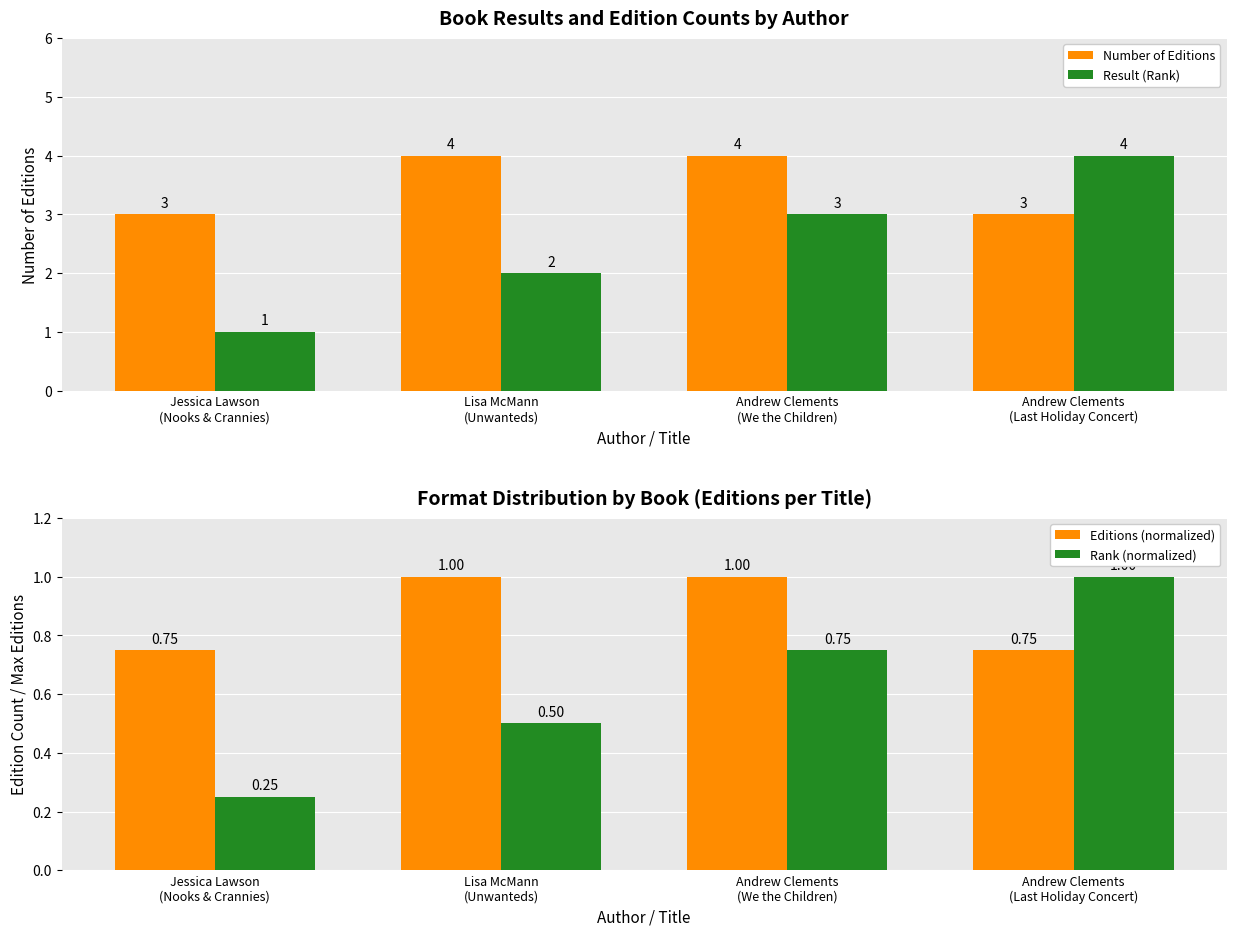

Rank the series by their maximum value, from highest to lowest.

Number of Editions, Result (Rank), Editions (normalized), Rank (normalized)